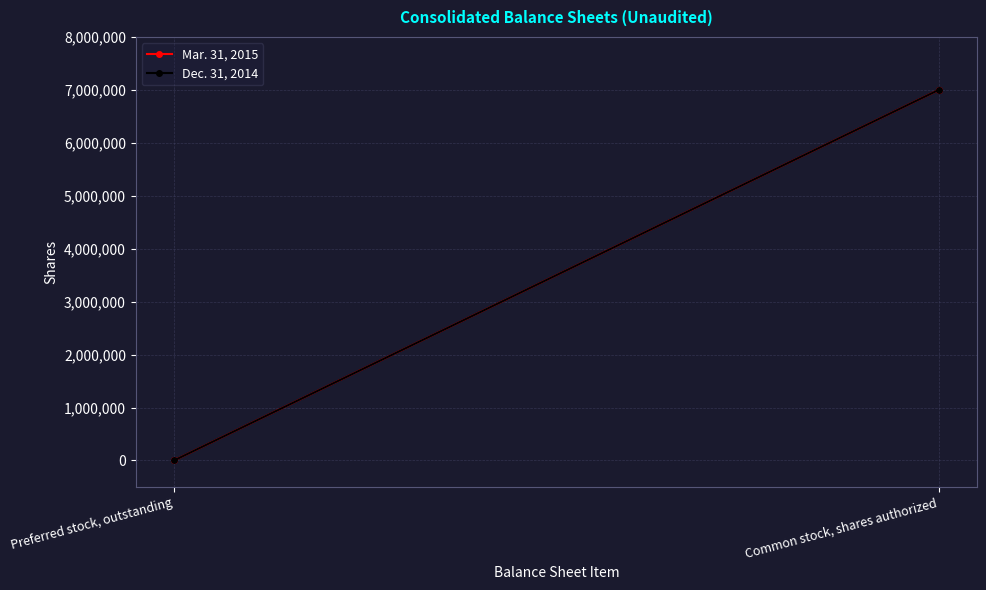

At Common stock, shares authorized, list the series in order from smallest to largest.

Mar. 31, 2015, Dec. 31, 2014